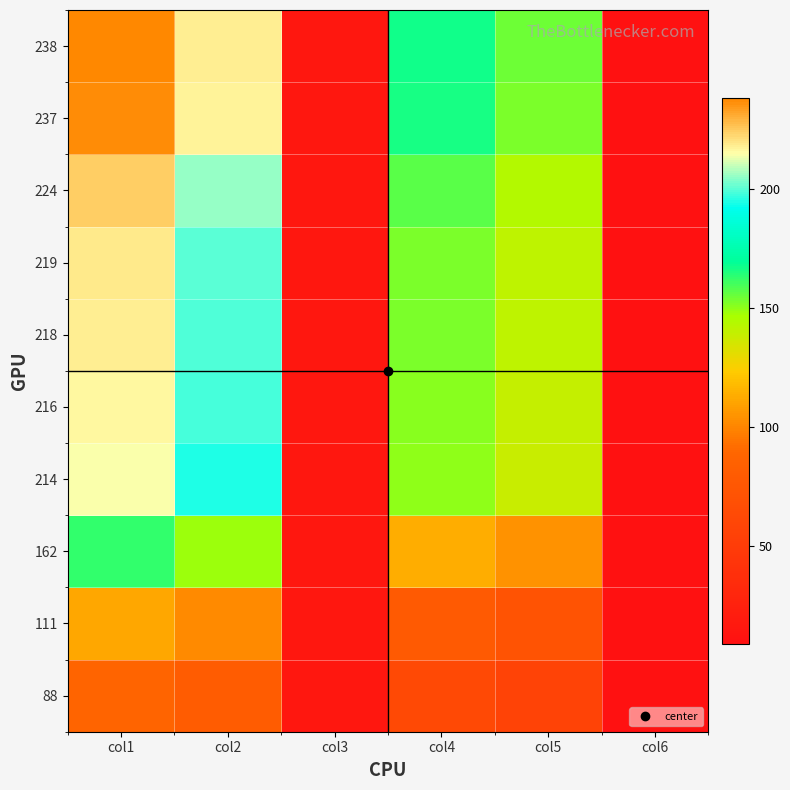

At how many categories does at least one series exceed 200?

2